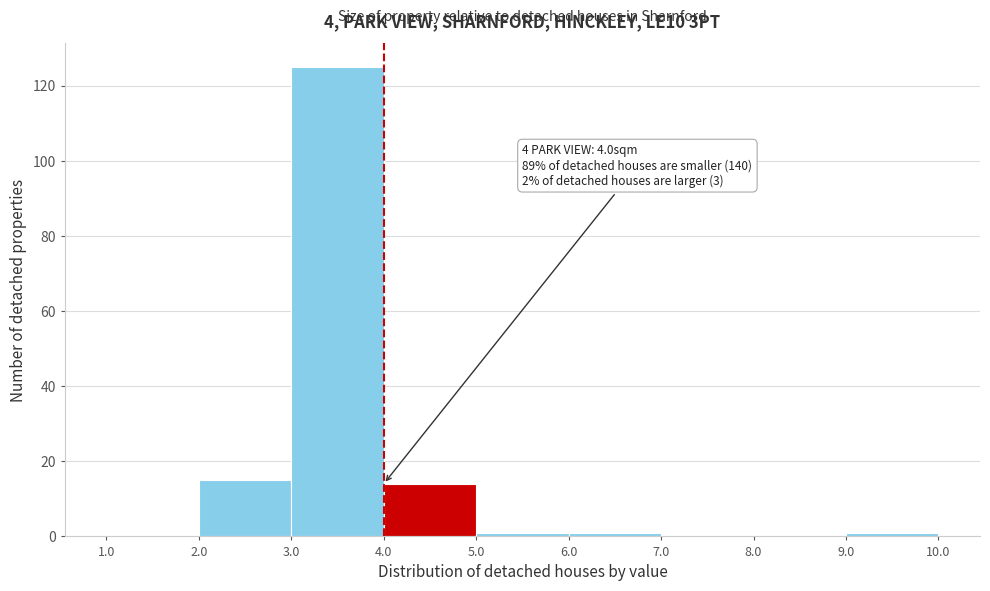

Over which range of the x-axis is the bar tallest?

3.0 to 4.0